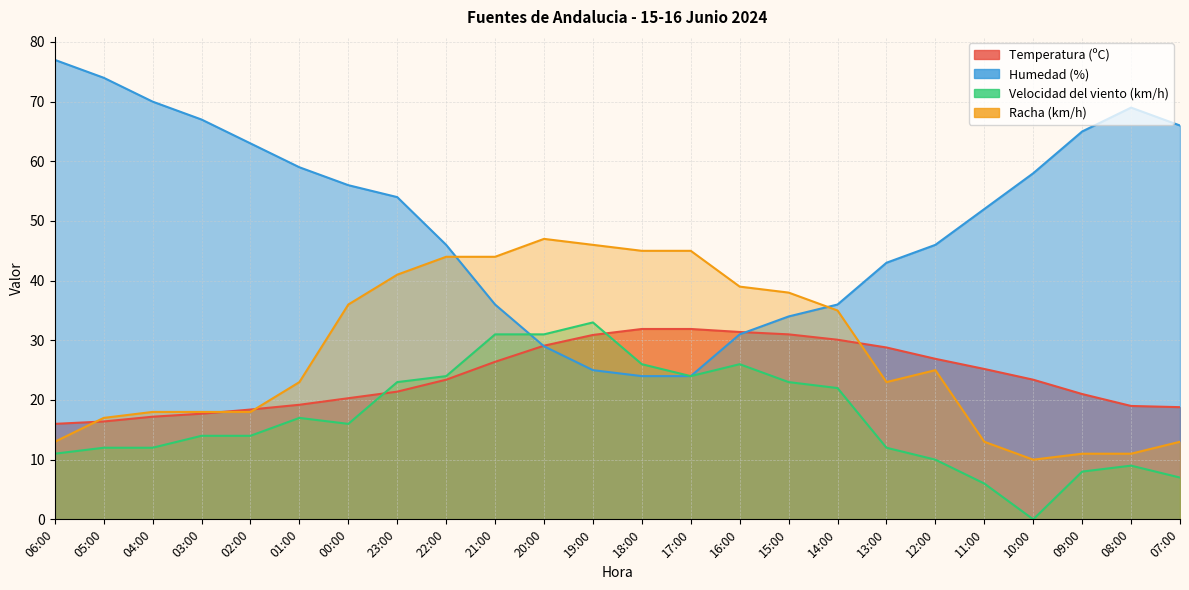

Which series has the largest total across all categories?

Humedad (%)